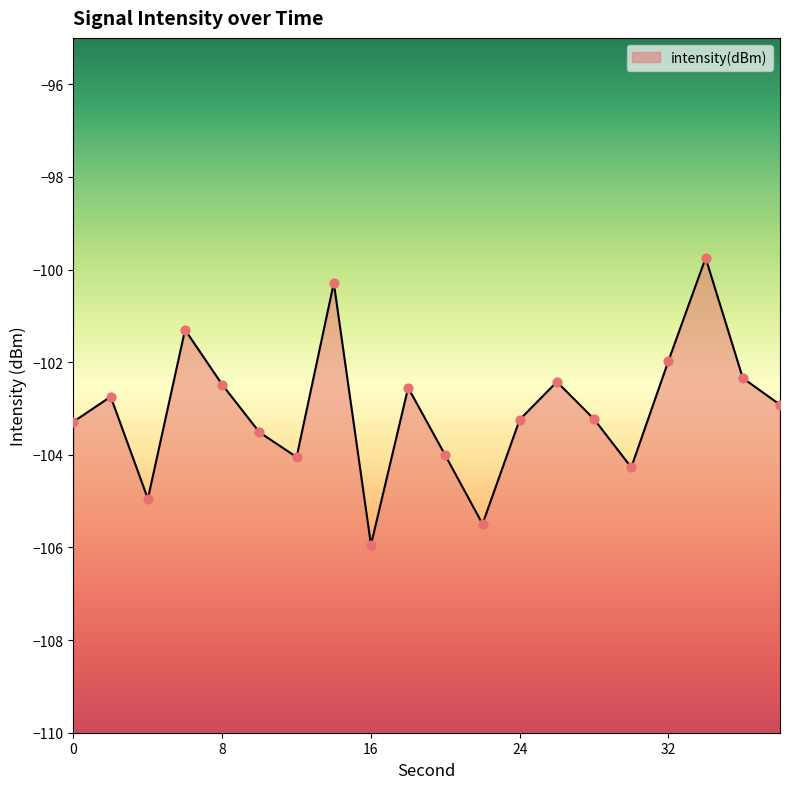

Between 22 and 24, which is larger?

24